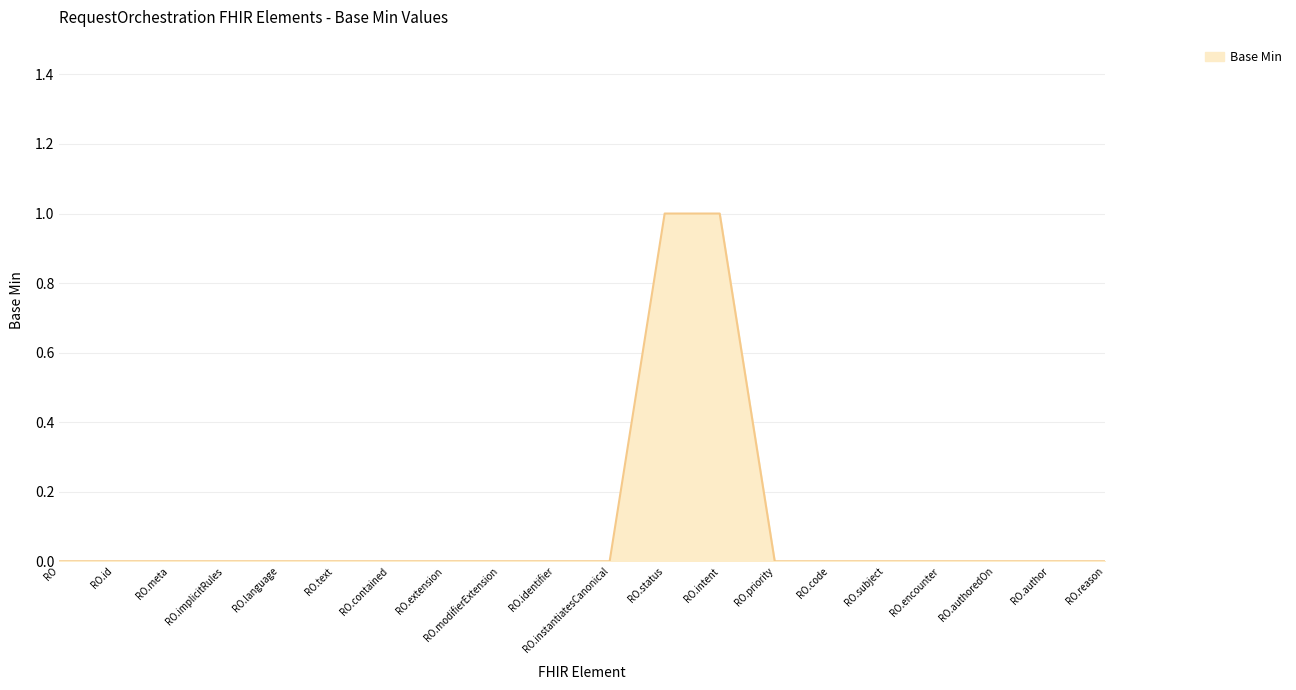

Is it true that the value at RO is 0?

True